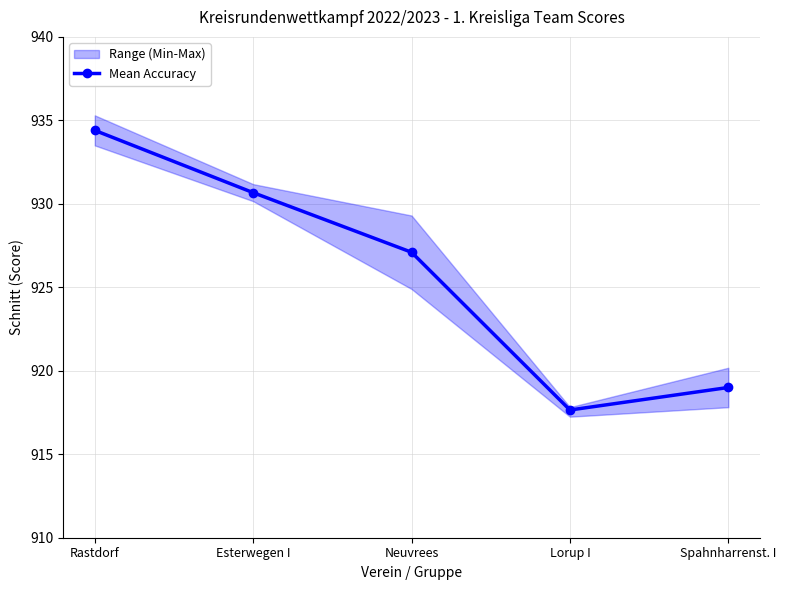

What is the difference between the values at Lorup I and Rastdorf?

16.8